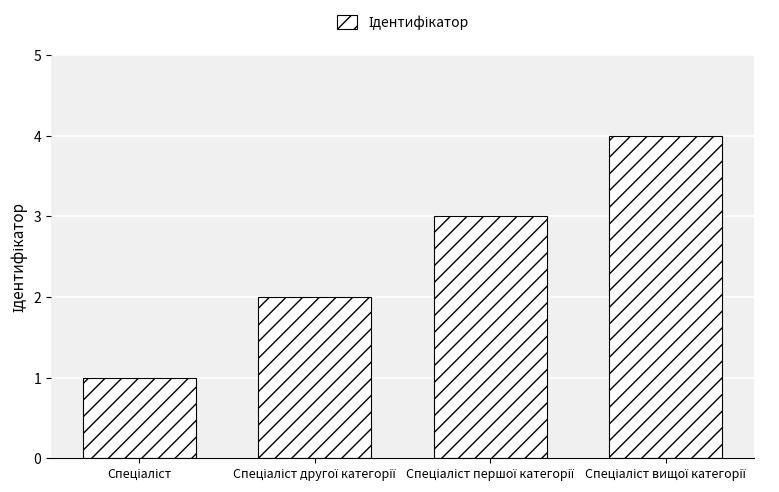

What is the greatest value displayed?

4